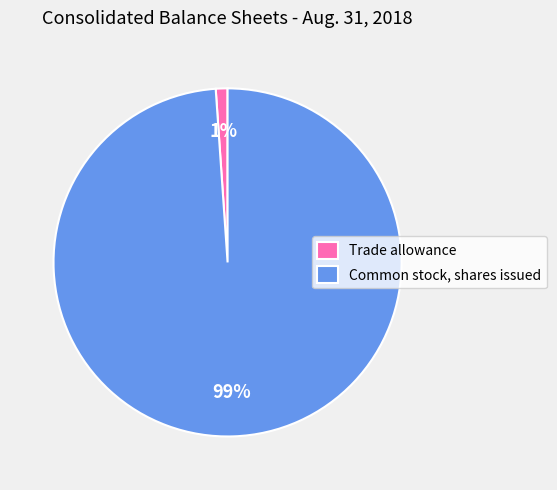

Which has a higher value, Common stock, shares issued or Trade allowance?

Common stock, shares issued